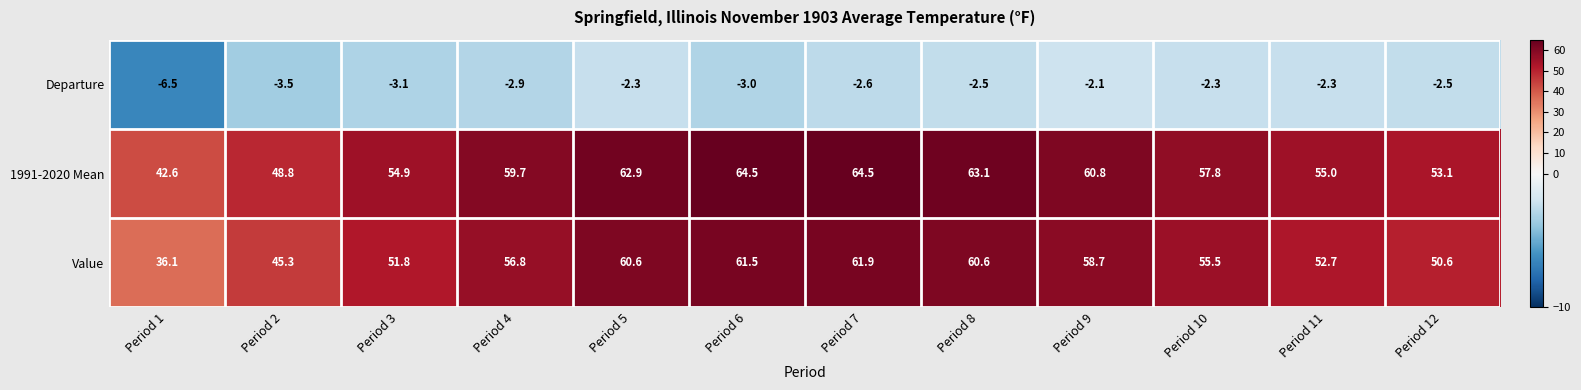

Which series has the largest total across all categories?

1991-2020 Mean